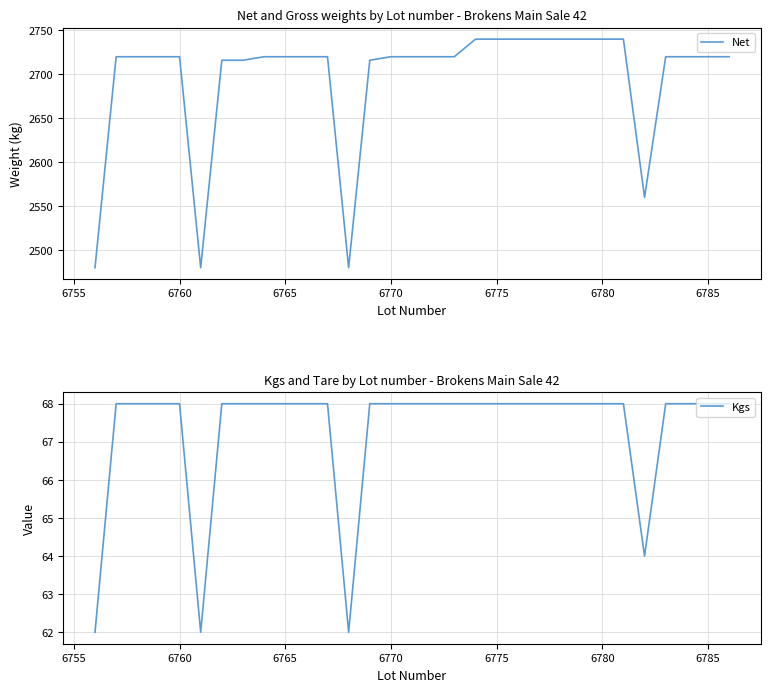

What is the lowest value of the Net series?

2480